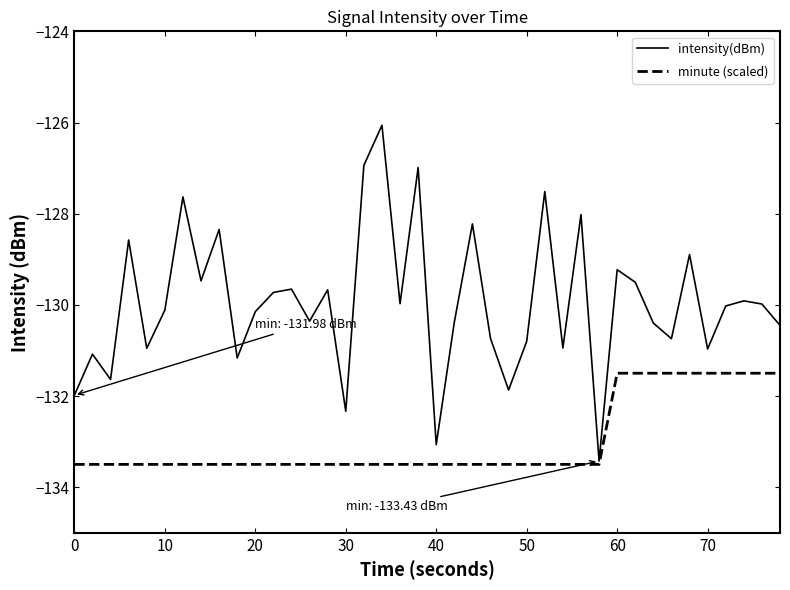

What is the smallest value displayed?

-133.5